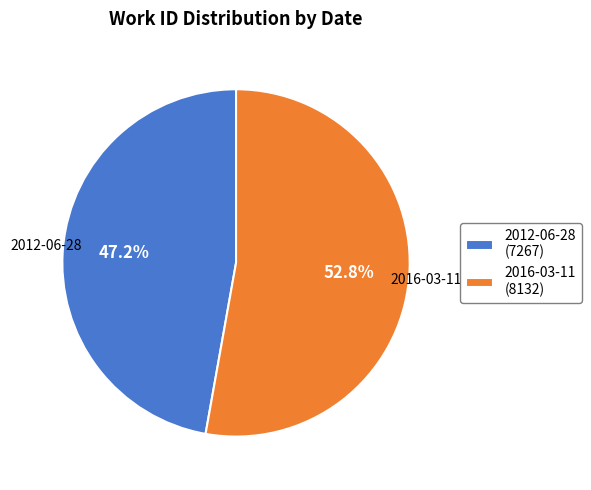

To the nearest percent, what is the combined percentage of 2012-06-28 and 2016-03-11?

100%